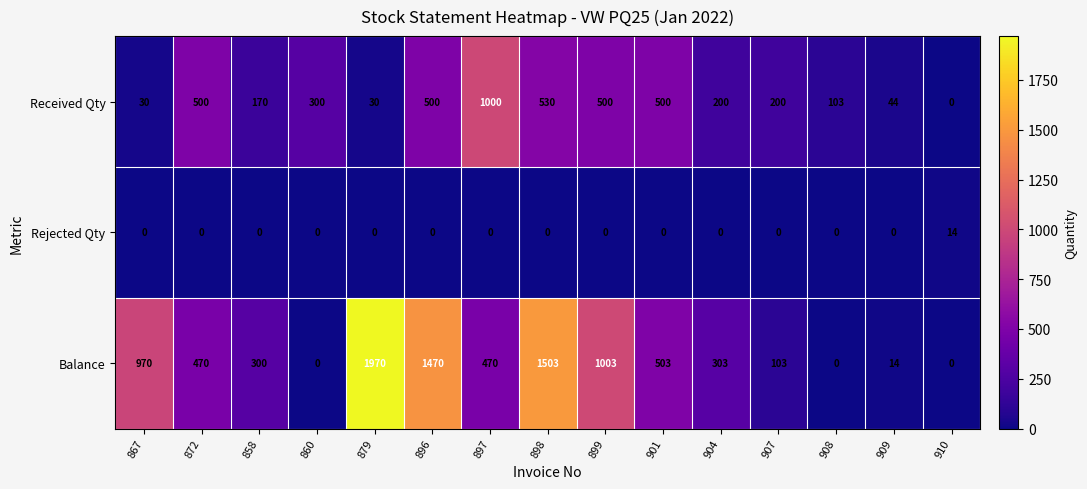

Which label corresponds to the largest value in the chart?

879